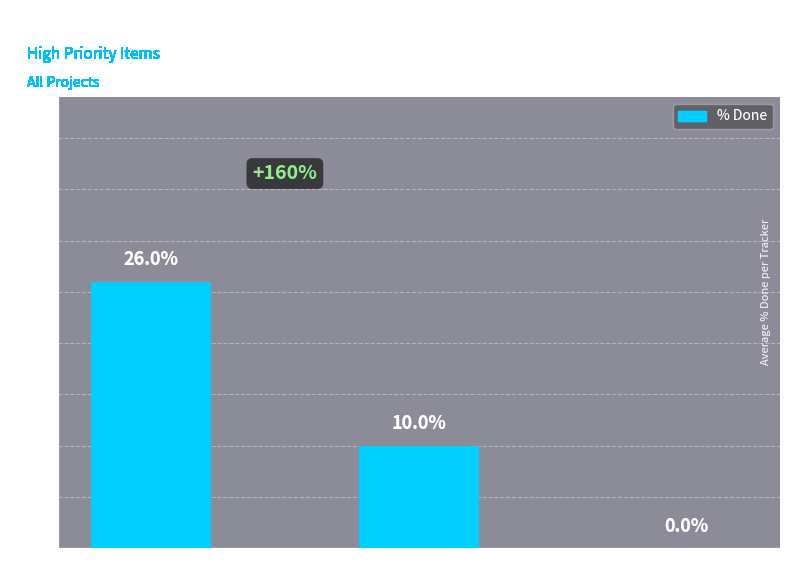

Reading left to right, list all the values displayed in this chart.

26	10	0